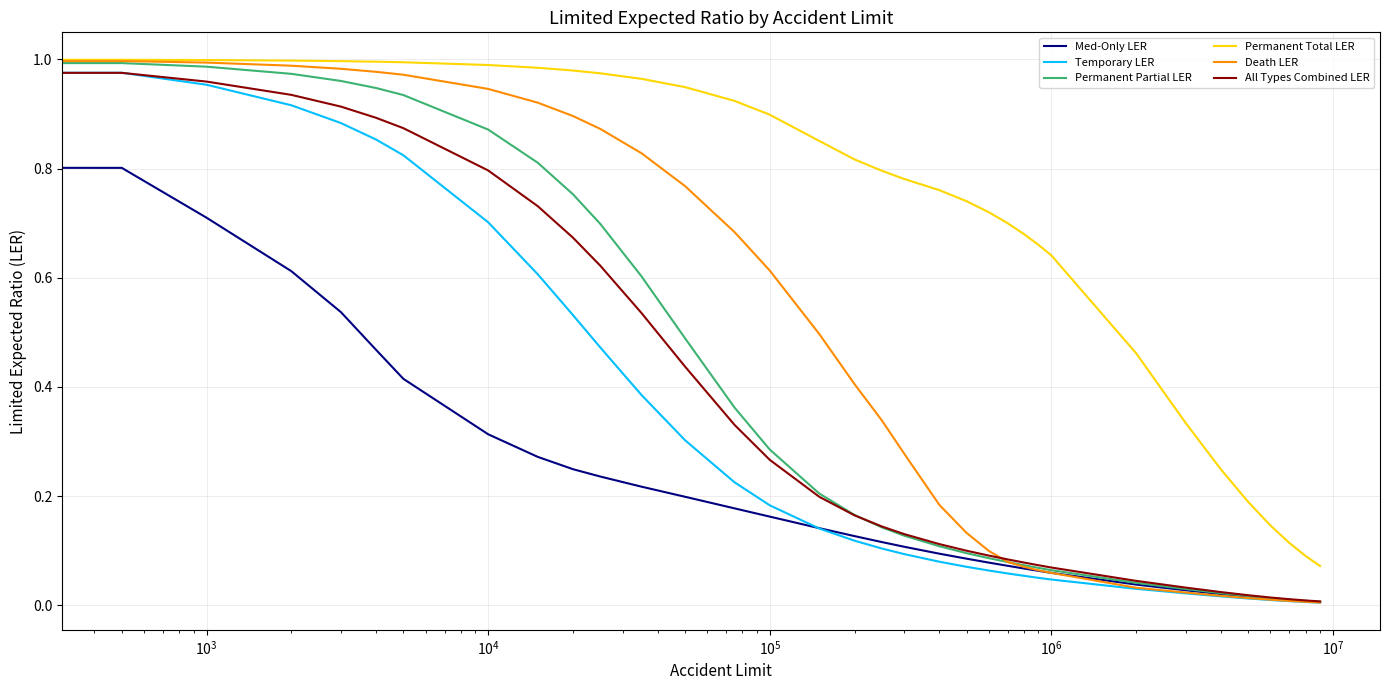

Which series has the largest total across all categories?

Permanent Total LER